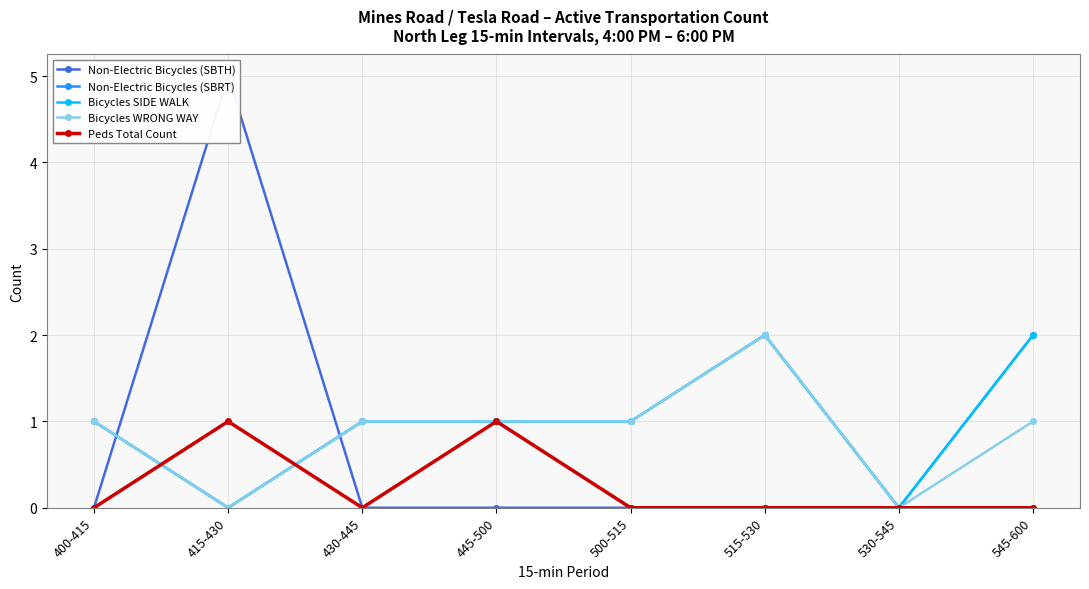

Reading left to right, extract all data points from this chart.

Non-Electric Bicycles (SBTH): 400-415=0	415-430=5	430-445=0	445-500=0	500-515=0	515-530=0	530-545=0	545-600=0
Non-Electric Bicycles (SBRT): 400-415=1	415-430=0	430-445=1	445-500=1	500-515=1	515-530=2	530-545=0	545-600=2
Bicycles SIDE WALK: 400-415=1	415-430=0	430-445=1	445-500=1	500-515=1	515-530=2	530-545=0	545-600=2
Bicycles WRONG WAY: 400-415=1	415-430=0	430-445=1	445-500=1	500-515=1	515-530=2	530-545=0	545-600=1
Peds Total Count: 400-415=0	415-430=1	430-445=0	445-500=1	500-515=0	515-530=0	530-545=0	545-600=0